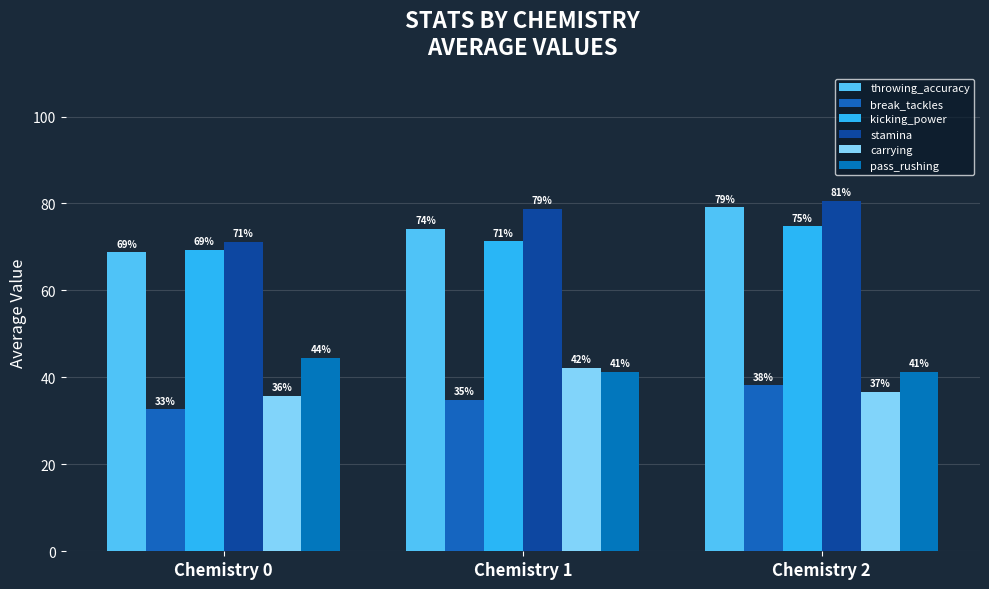

Reading left to right, transcribe all the data shown in this chart.

throwing_accuracy: 68.8	74.2	79.1
break_tackles: 32.6	34.8	38.2
kicking_power: 69.4	71.3	74.7
stamina: 71.2	78.8	80.7
carrying: 35.8	42.2	36.7
pass_rushing: 44.5	41.3	41.3